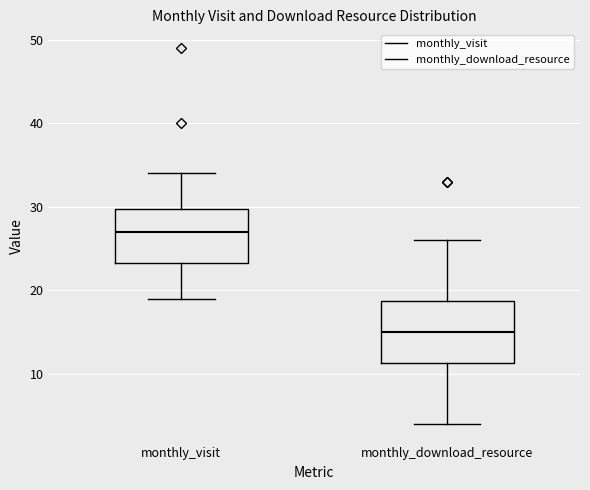

Where does the lower whisker of the box for monthly_visit end on the y-axis? The values are not printed on the chart, so give them approximately, as read against the axis.

19